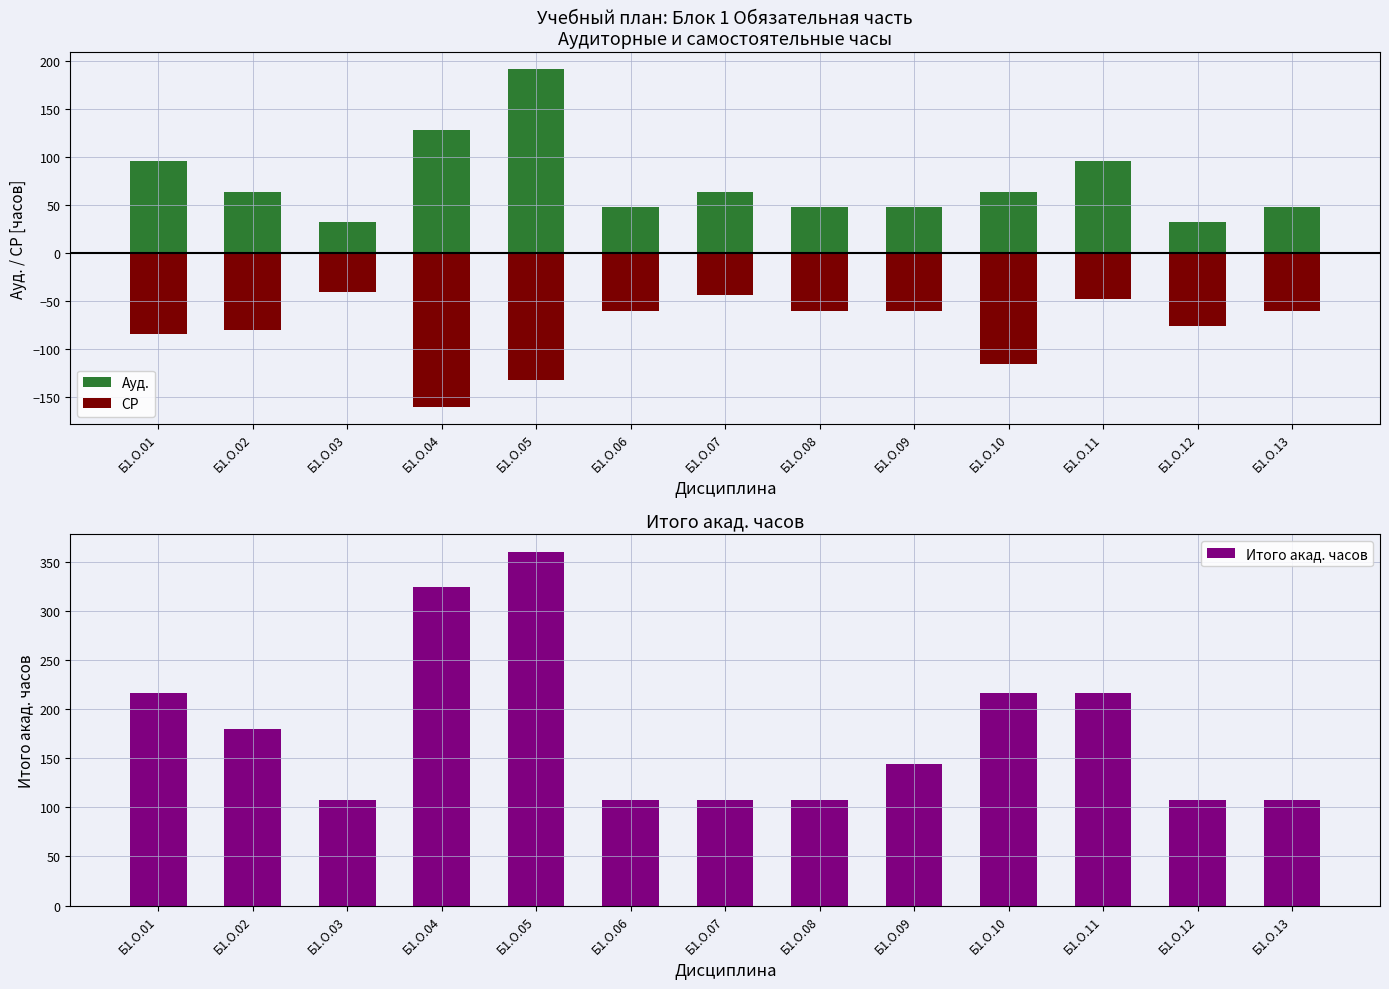

List the labels in order of value, smallest first.

Б1.О.03, Б1.О.06, Б1.О.07, Б1.О.08, Б1.О.12, Б1.О.13, Б1.О.09, Б1.О.02, Б1.О.01, Б1.О.10, Б1.О.11, Б1.О.04, Б1.О.05